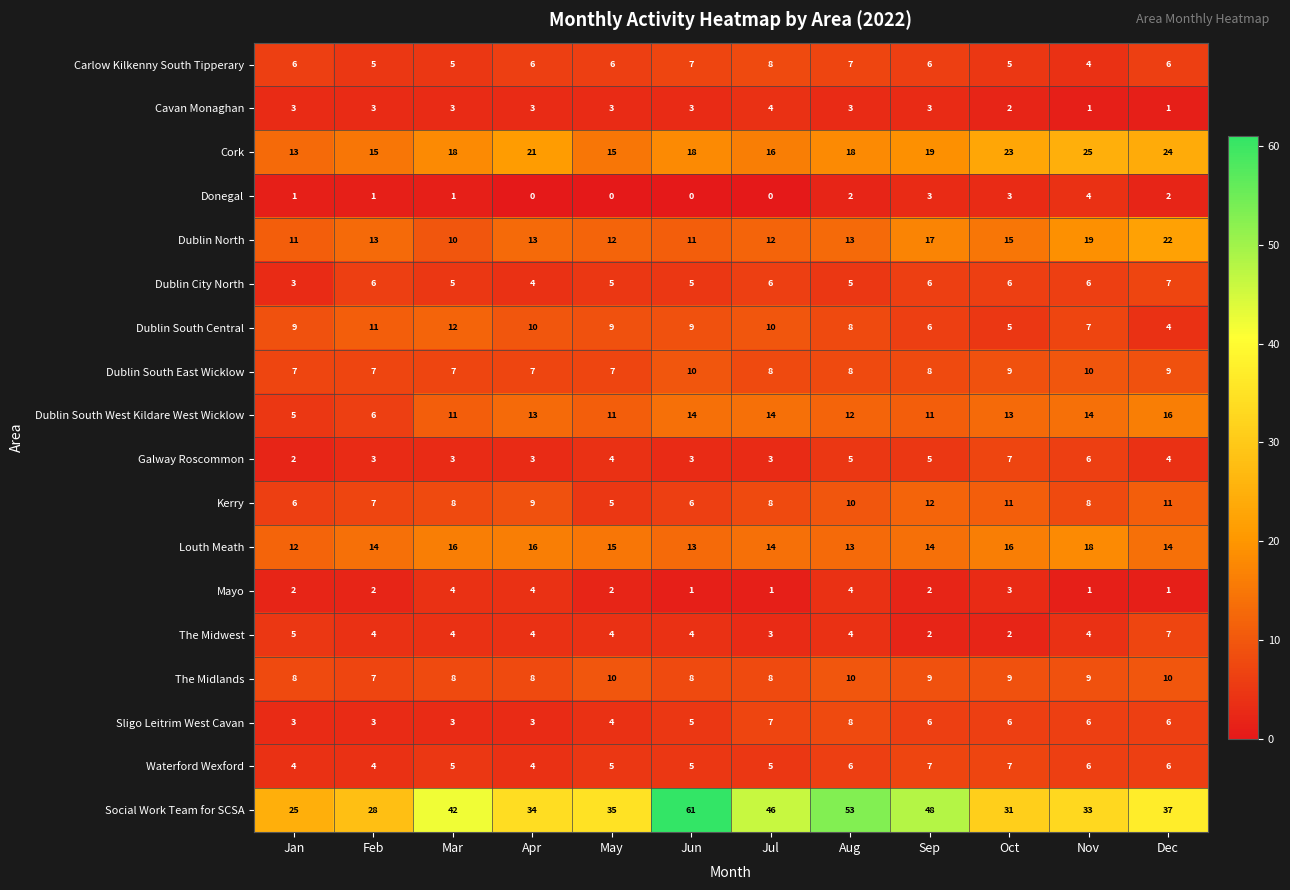

How many The Midlands values are between 8 and 10?

11